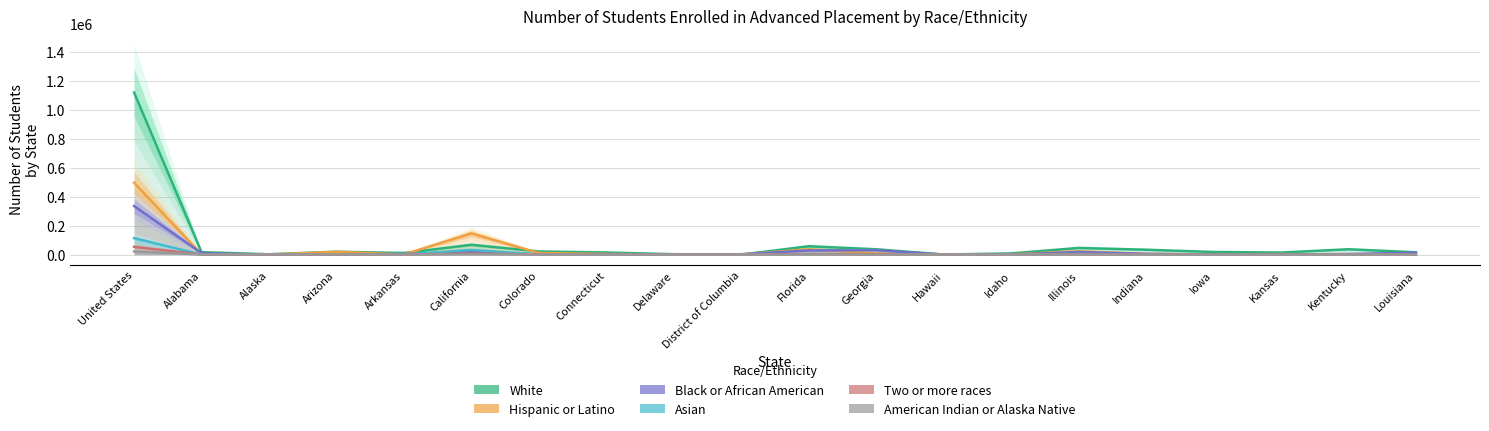

Where do White and Asian first cross each other?

Georgia and Hawaii